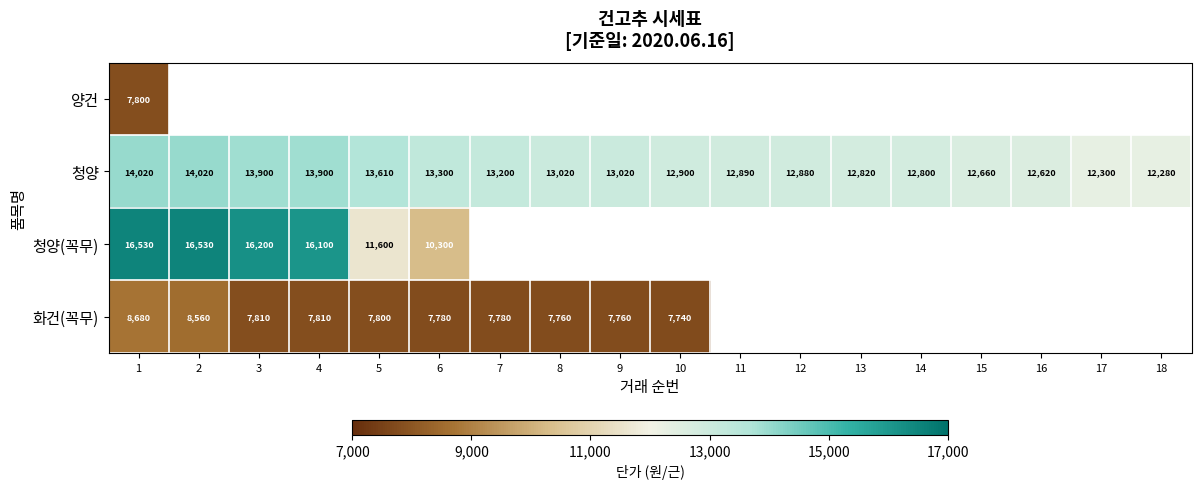

What is the minimum value shown in the chart?

7740.0